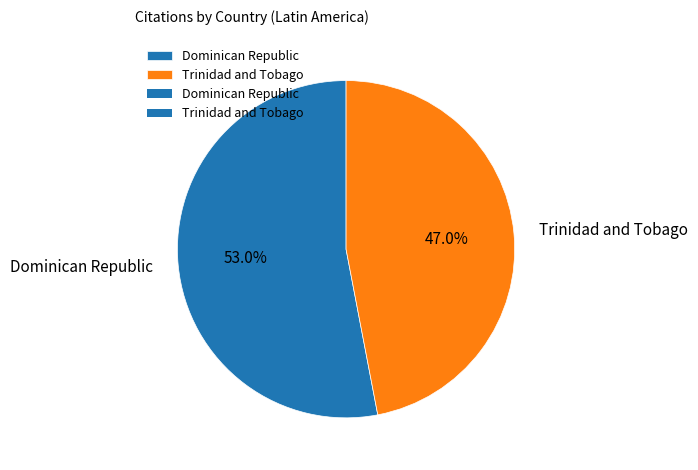

Between Dominican Republic and Trinidad and Tobago, which is larger?

Dominican Republic